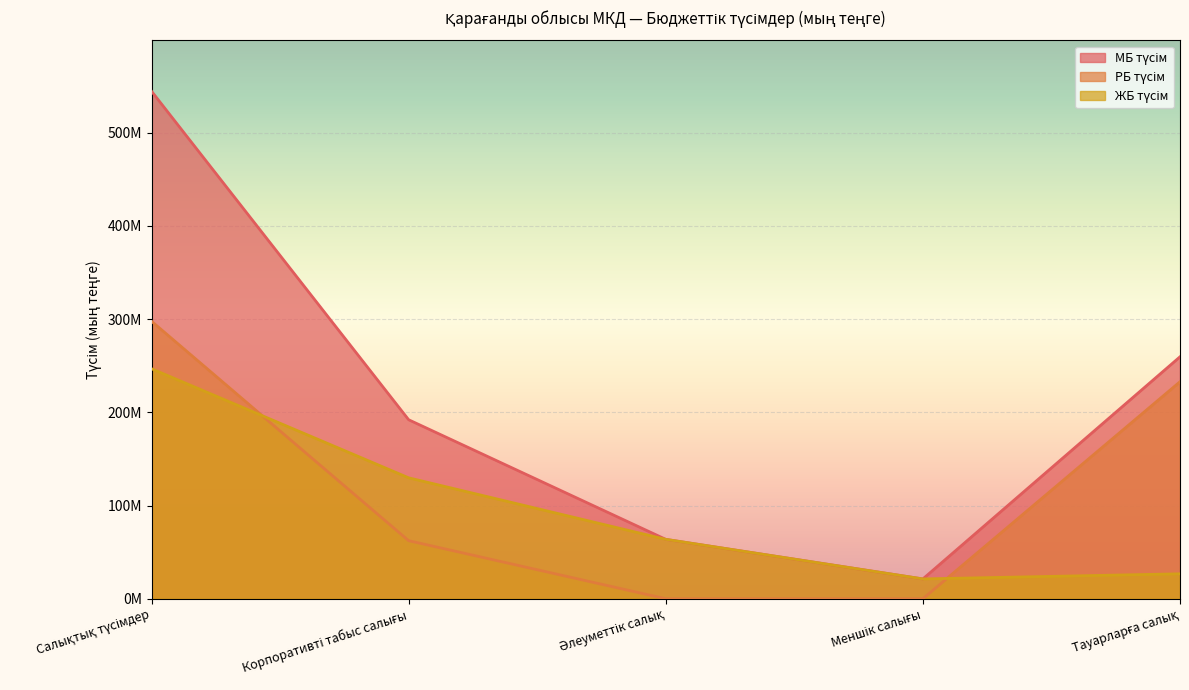

True or false: ЖБ түсім and МБ түсім intersect in this chart.

False